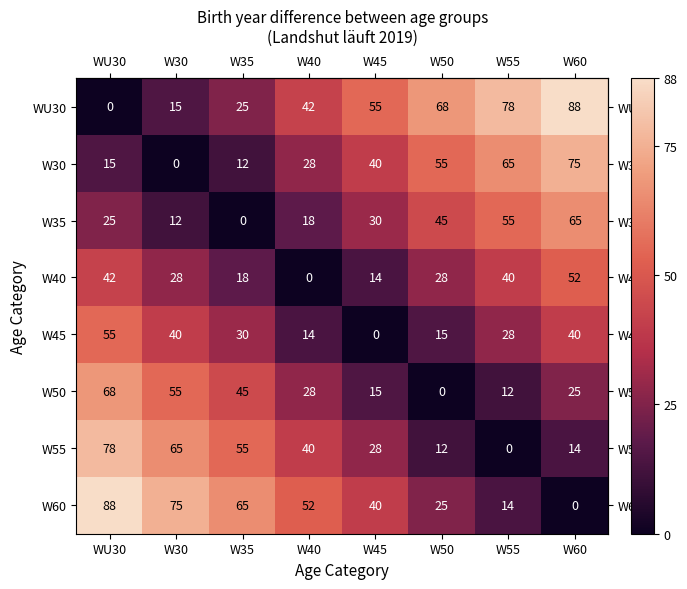

What is the maximum value shown in the chart?

88